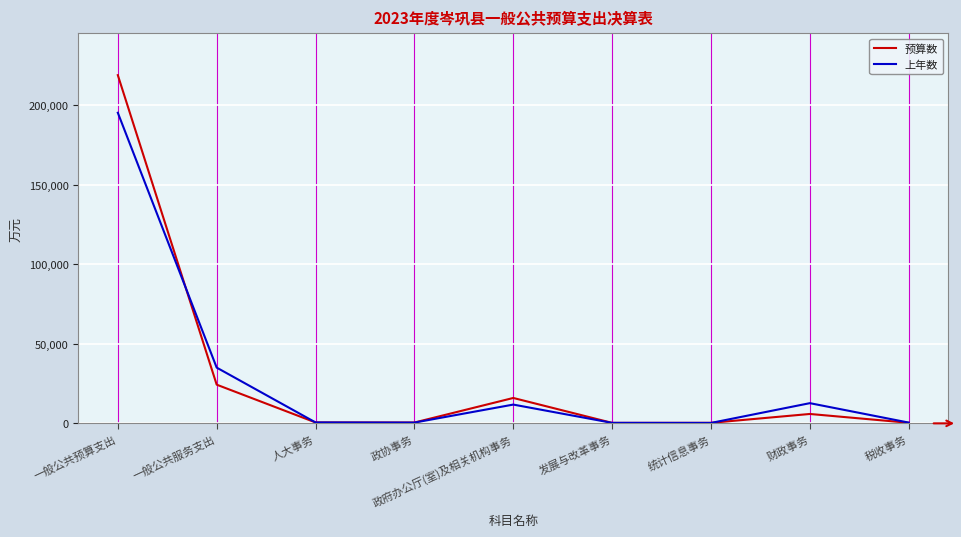

Does the chart display data point markers on the line(s)?

No